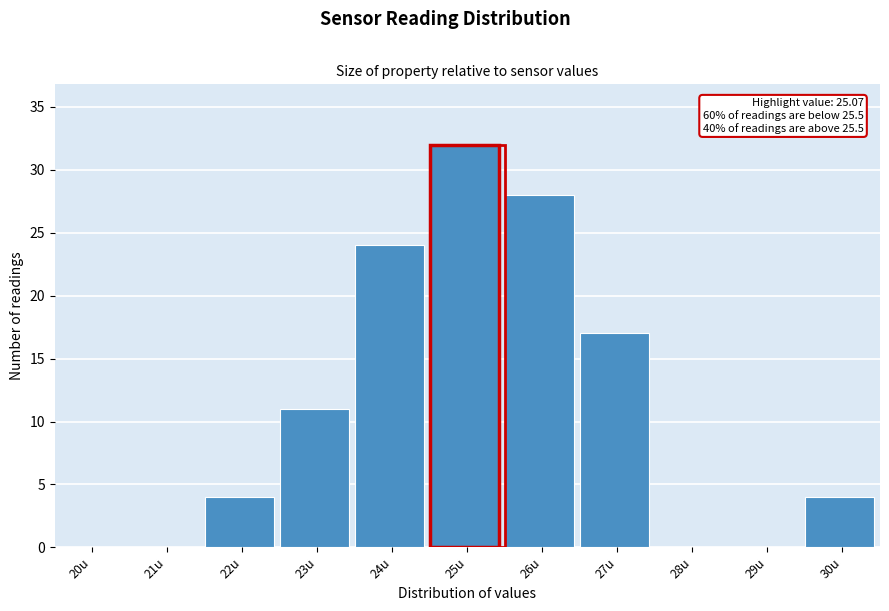

Reading right to left, transcribe all the data shown in this chart.

30u=4	29u=0	28u=0	27u=17	26u=28	25u=32	24u=24	23u=11	22u=4	21u=0	20u=0